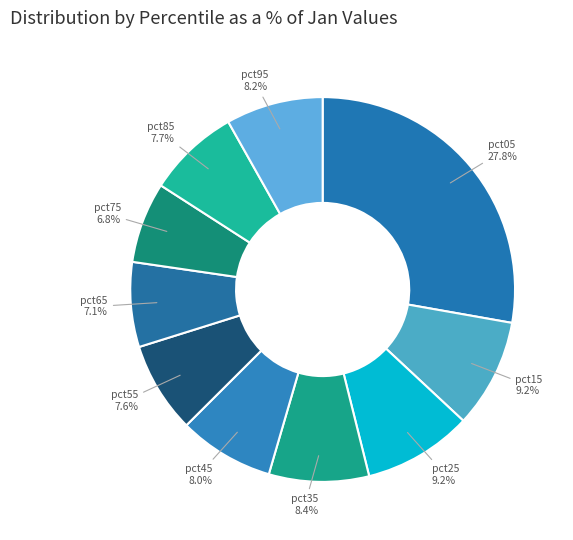

True or false: pct55 accounts for 22% of the total.

False